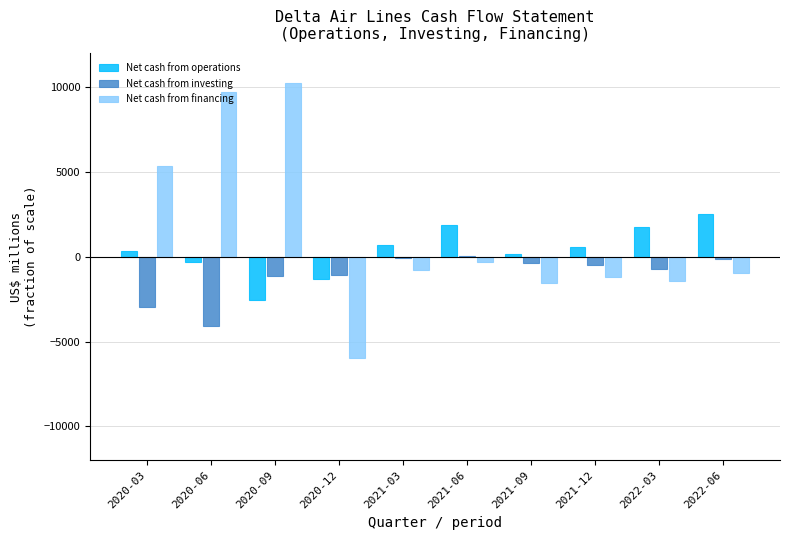

At which label does Net cash from investing first exceed -480?

2021-03